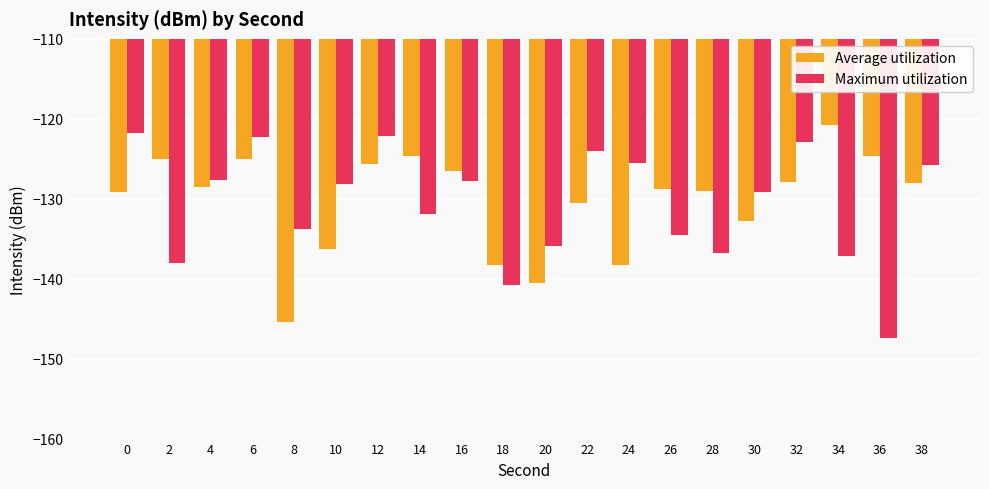

What is the difference between the highest and lowest values at 14?

7.2